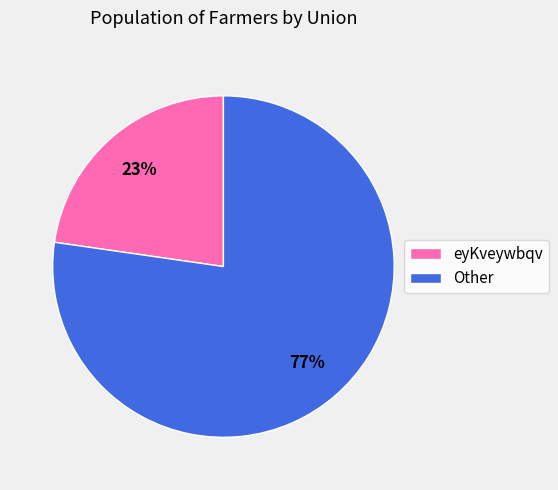

Do eyKveywbqv and Other together represent more than half of the pie?

Yes